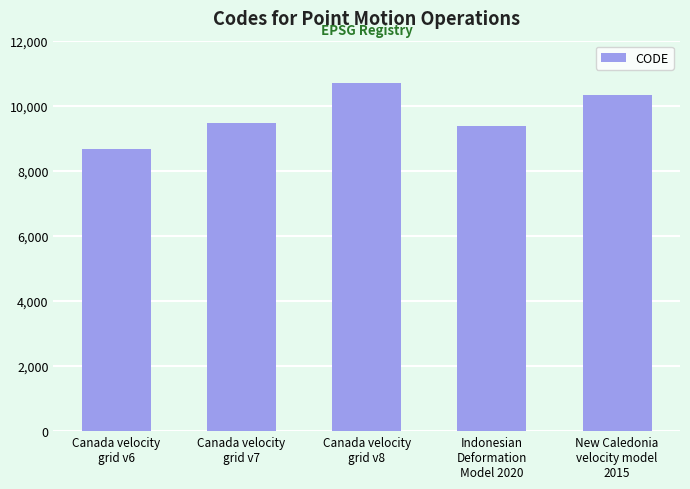

True or false: the data shows 2135 at Canada velocity
grid v6.

False